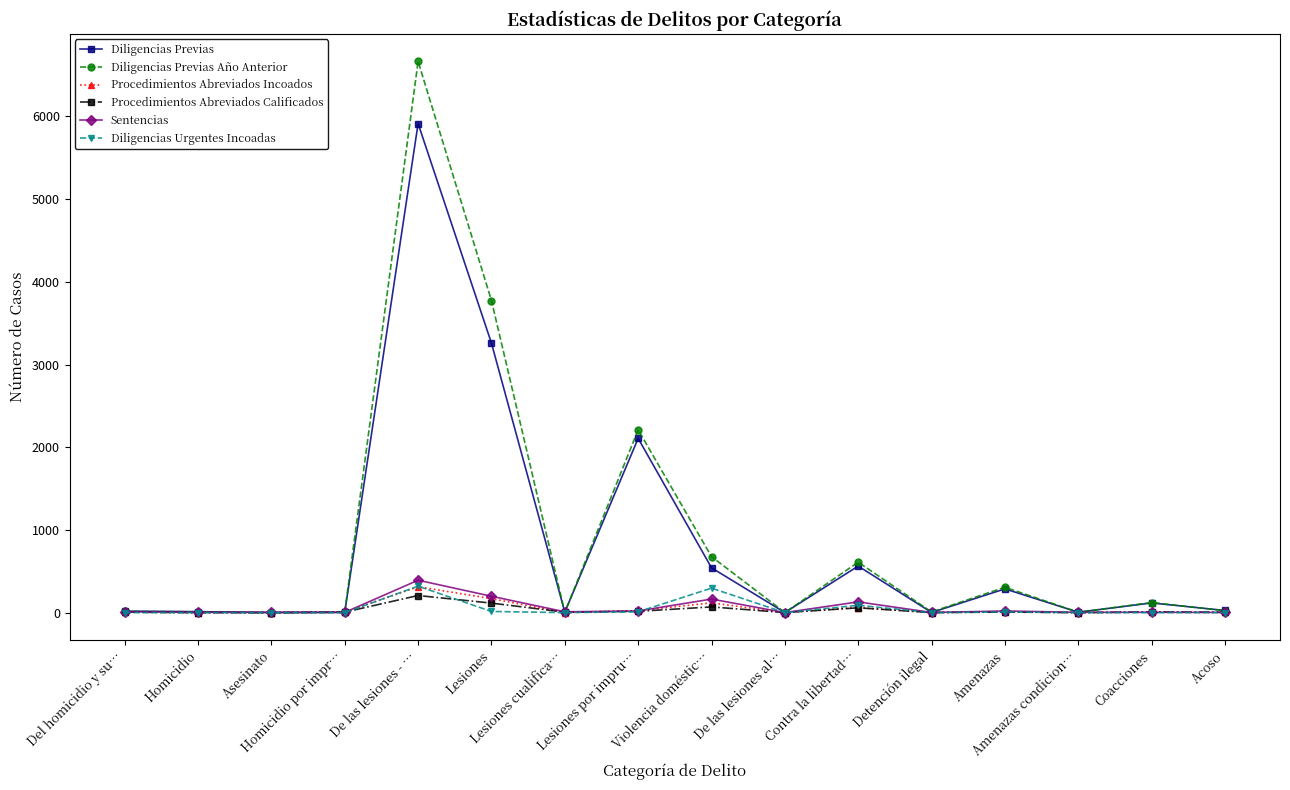

Which series has the largest range (max minus min)?

Diligencias Previas Año Anterior